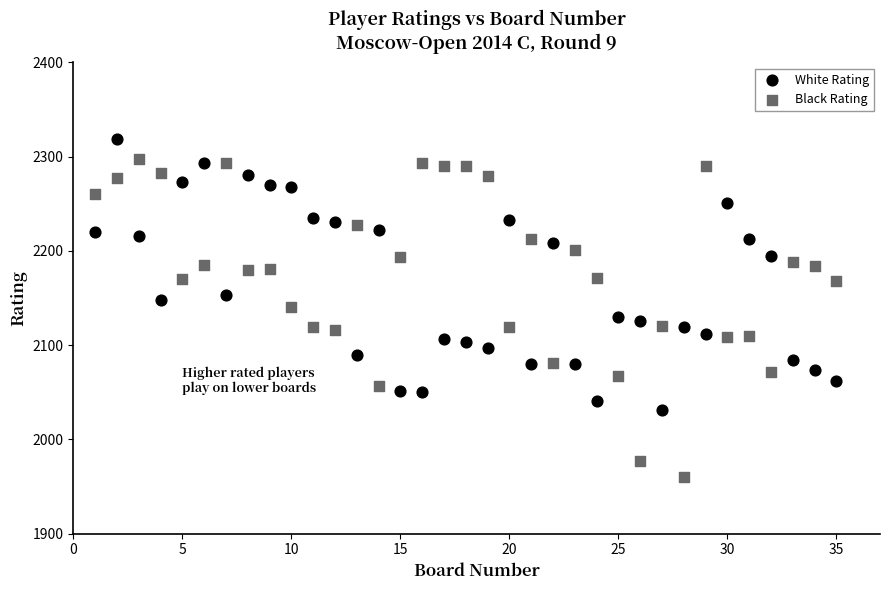

What is the X range (max minus min) for the scatter plot?

34